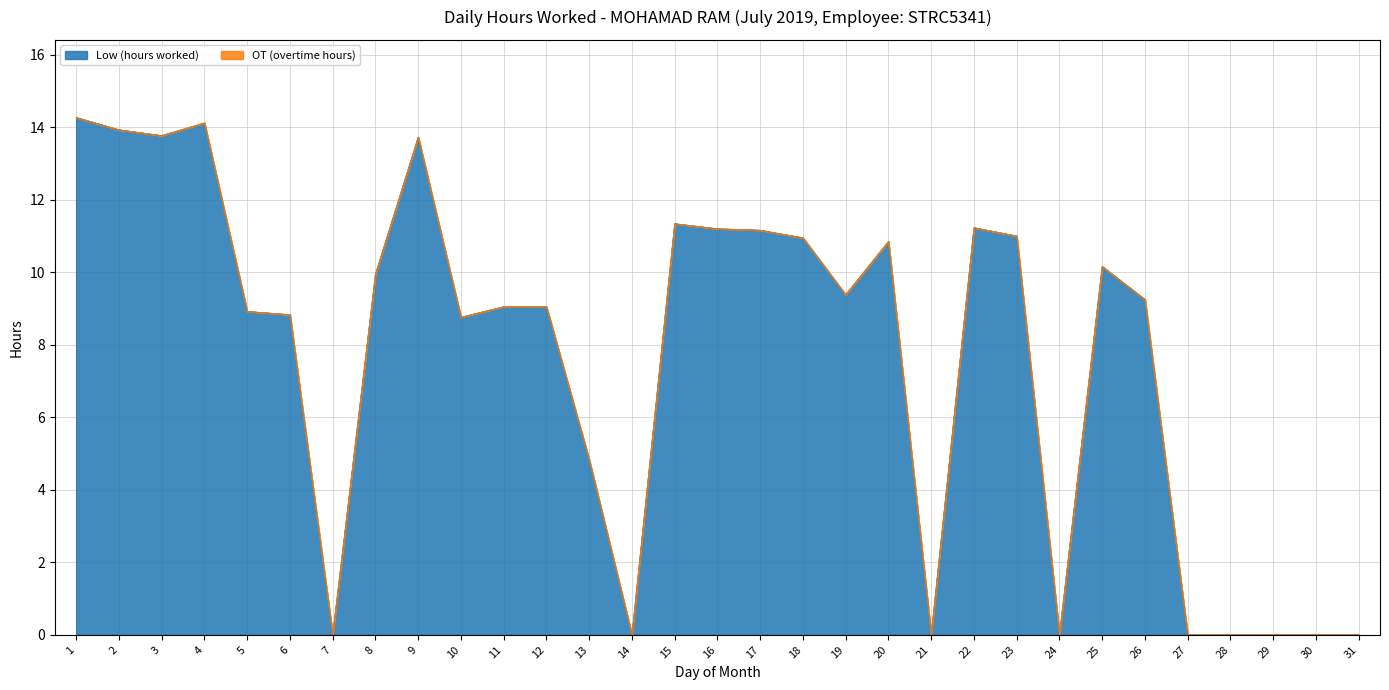

How many points are higher than both their immediate neighbors (excluding endpoints)?

6